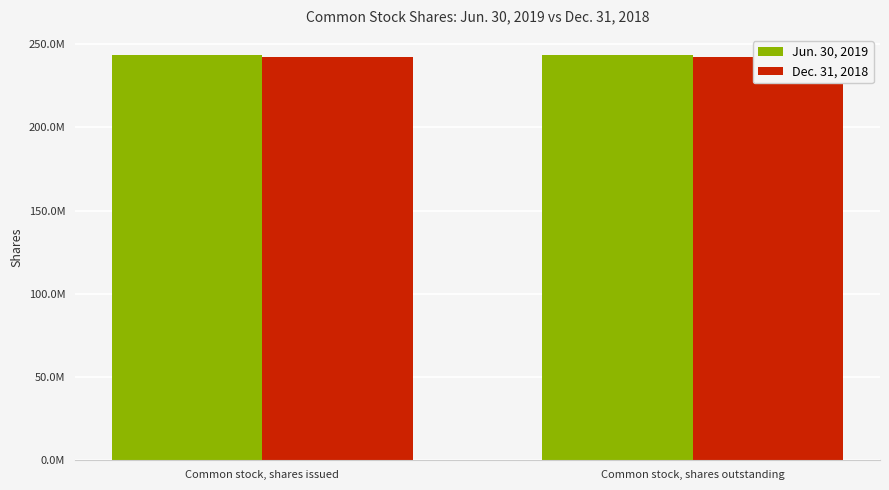

List the series in order of their peak value, lowest first.

Dec. 31, 2018, Jun. 30, 2019